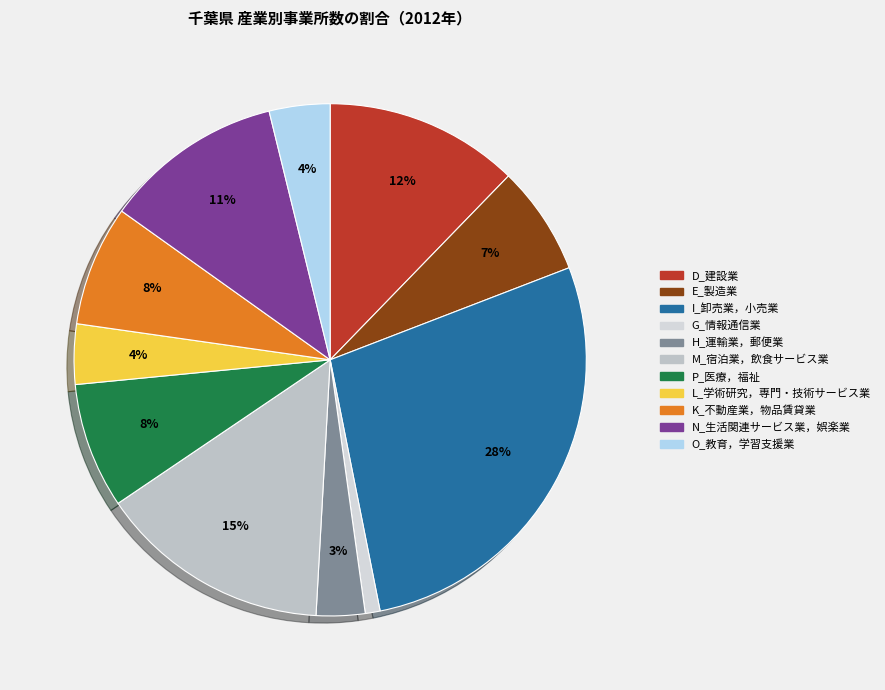

Combined, do I_卸売業，小売業 and K_不動産業，物品賃貸業 account for over 50%?

No